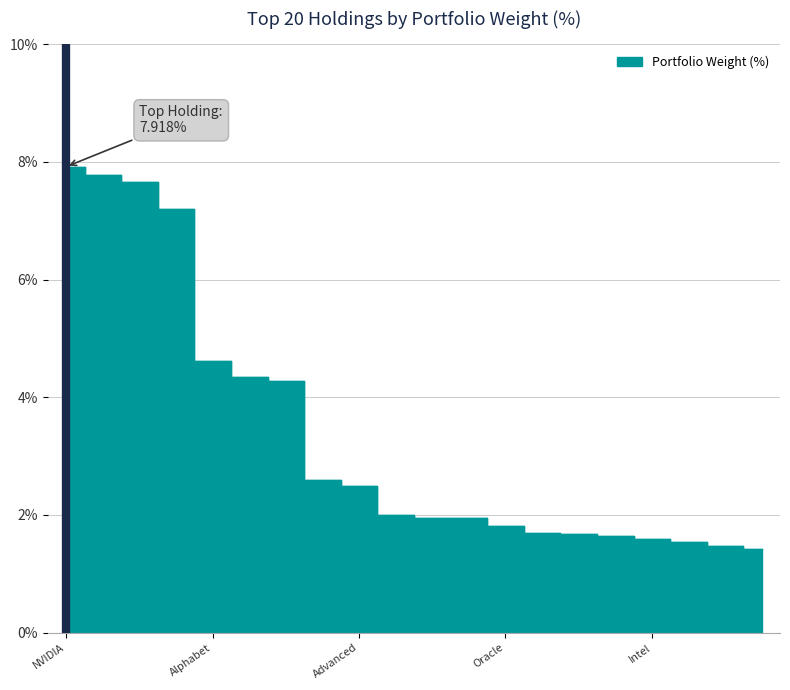

Rank the categories by value from highest to lowest.

NVIDIA Corp., Apple Inc., Meta Platforms Inc. A, Microsoft Corp., Alphabet Inc. A, Broadcom Inc., Alphabet Inc. C, Salesforce Inc., Advanced Micro Devices Inc., Adobe Inc., Cisco Systems Inc., Accenture Plc A, Oracle Corp., QUALCOMM Inc., Intuit Inc., International Business Machine, Intel Corp., Applied Materials Inc., Texas Instruments Inc., ServiceNow Inc.